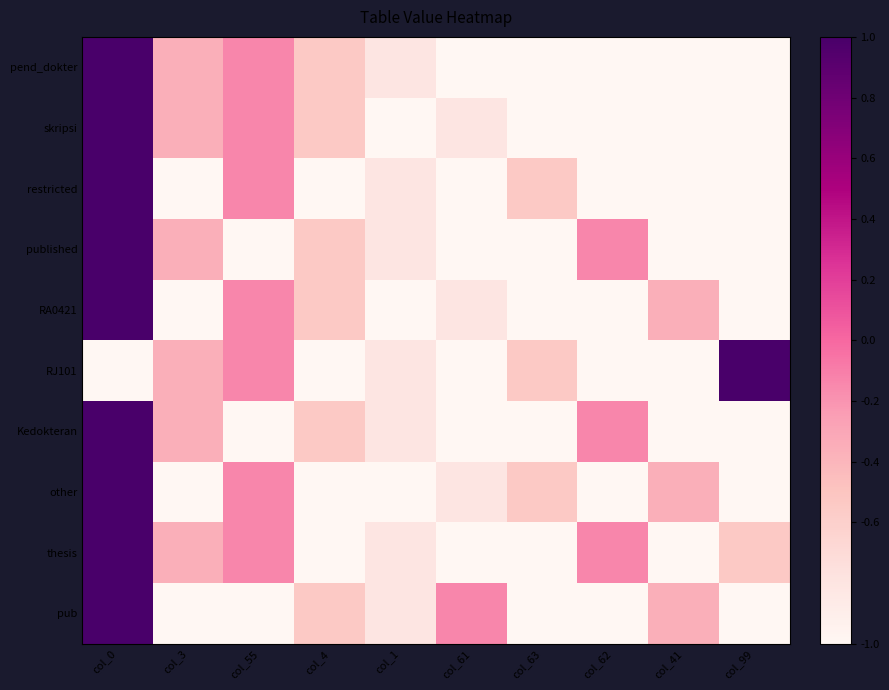

What is the greatest value displayed?

1.0